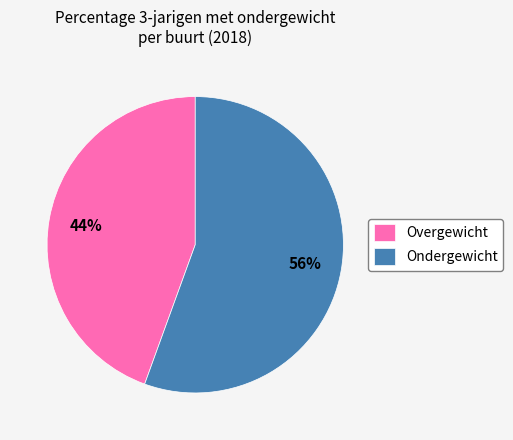

What is the ratio of the value at Overgewicht to the value at Ondergewicht?

0.8